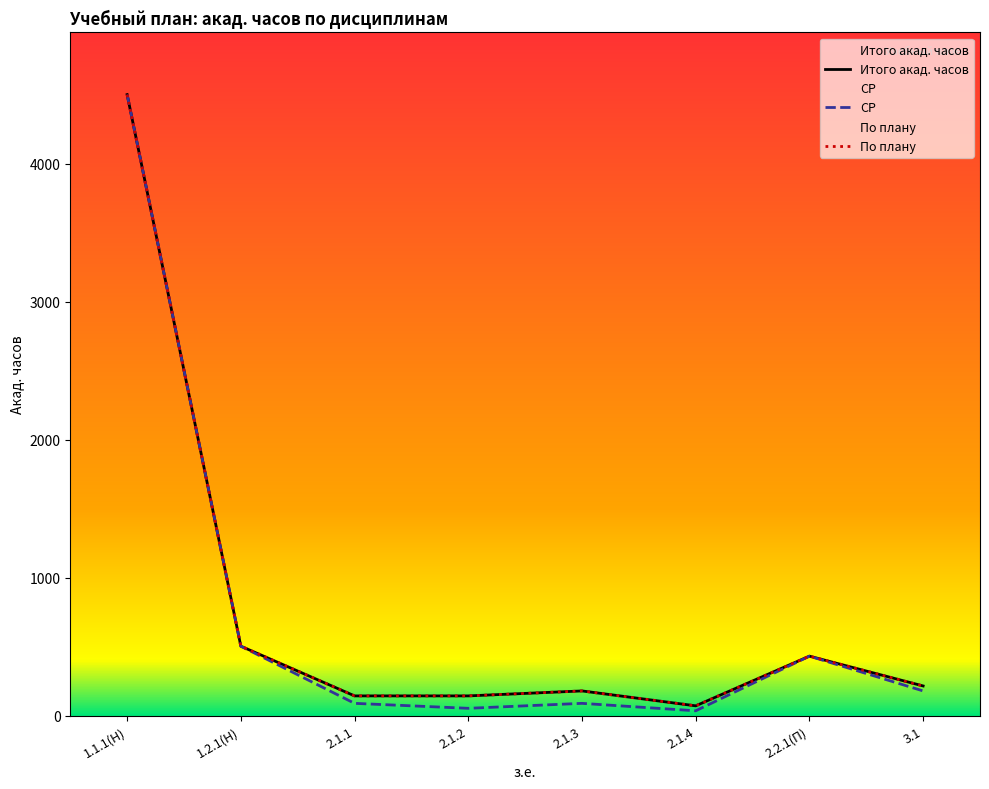

The СР series shows 90 at 2.1.3. True or false?

True